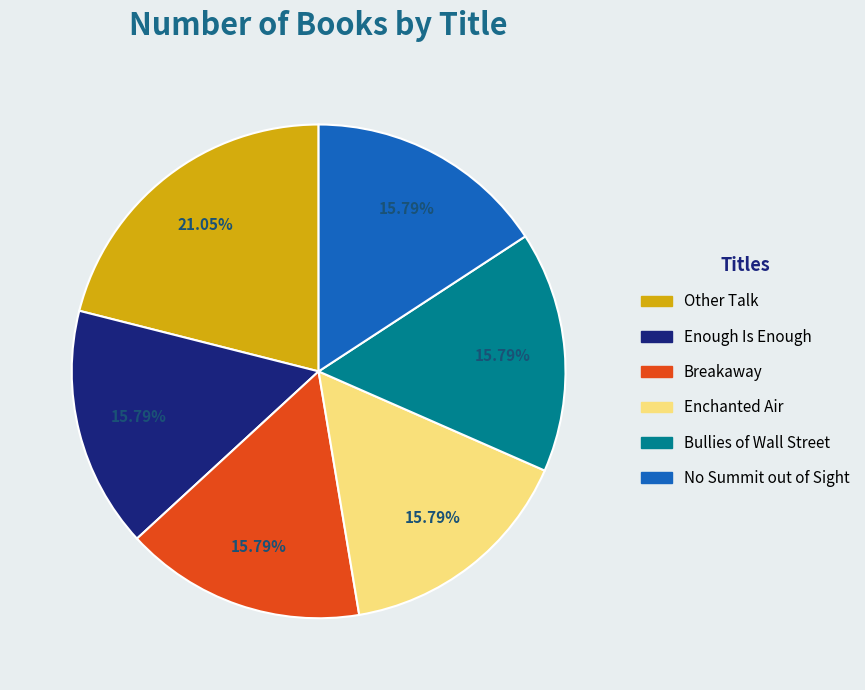

Is there a majority slice in this chart?

No